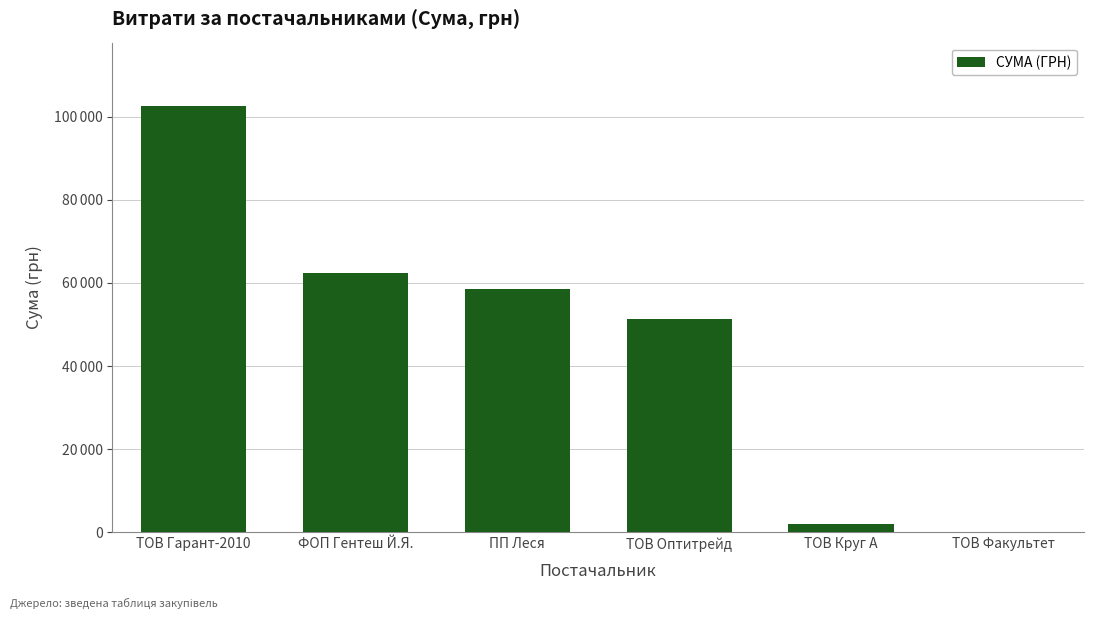

What is the value of the 6th bar from the left?

165.0